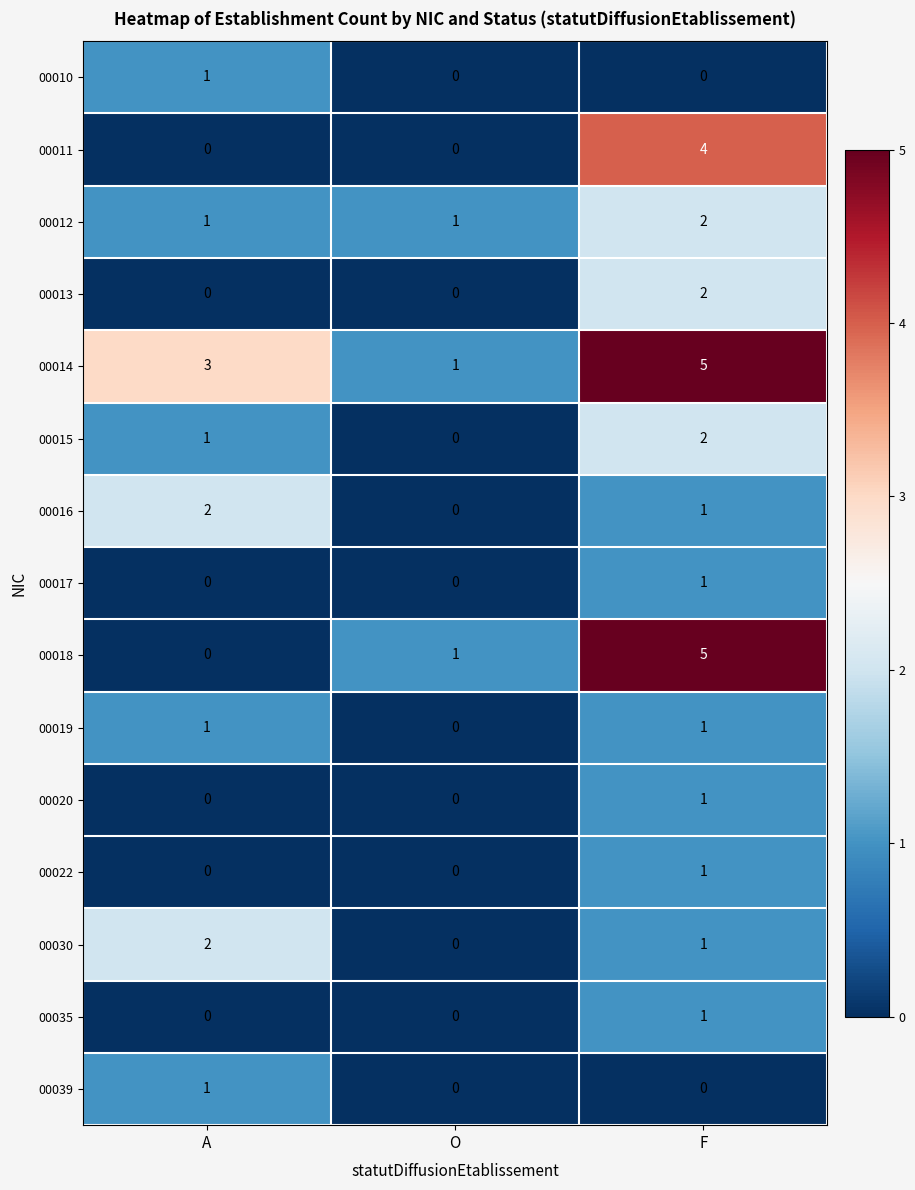

What is the total value across all series at A?

12